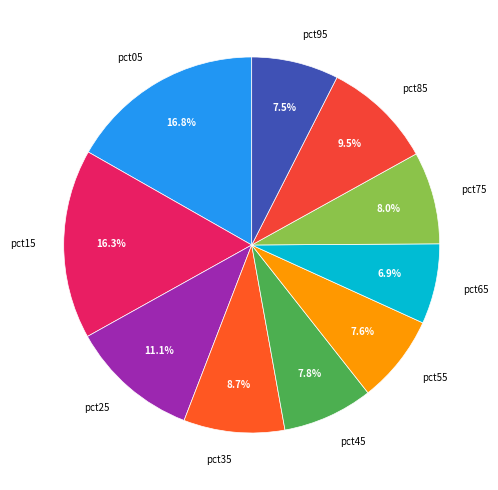

Which slice is the smallest?

pct65